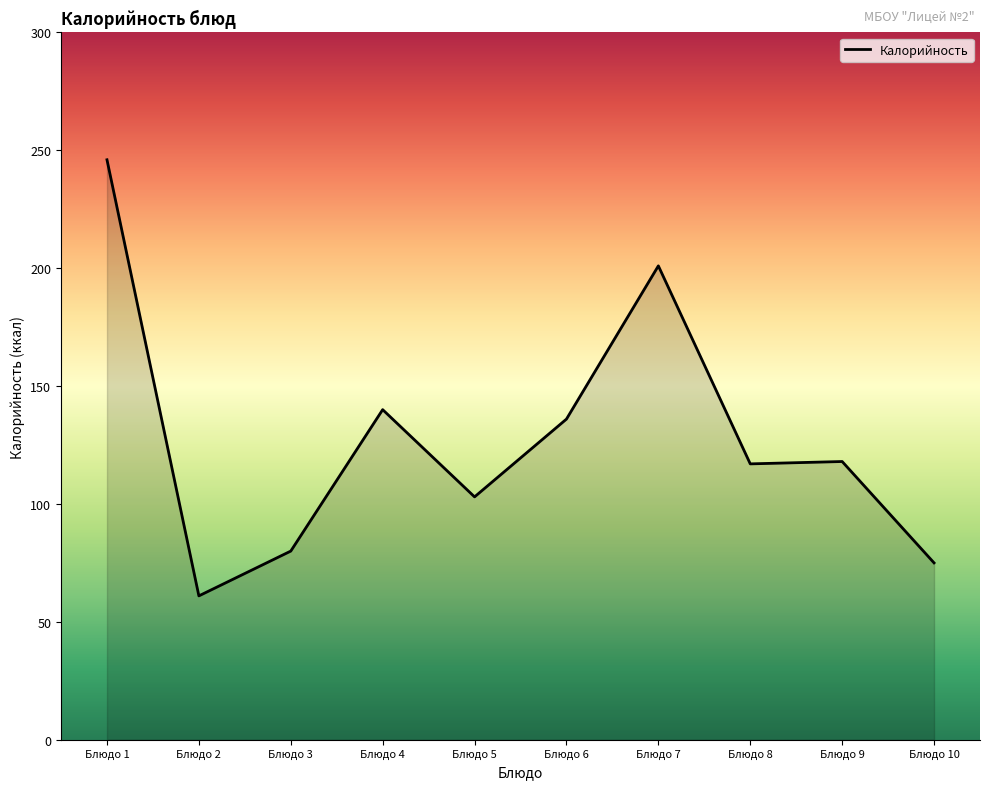

Which has a higher value, Блюдо 8 or Блюдо 7?

Блюдо 7